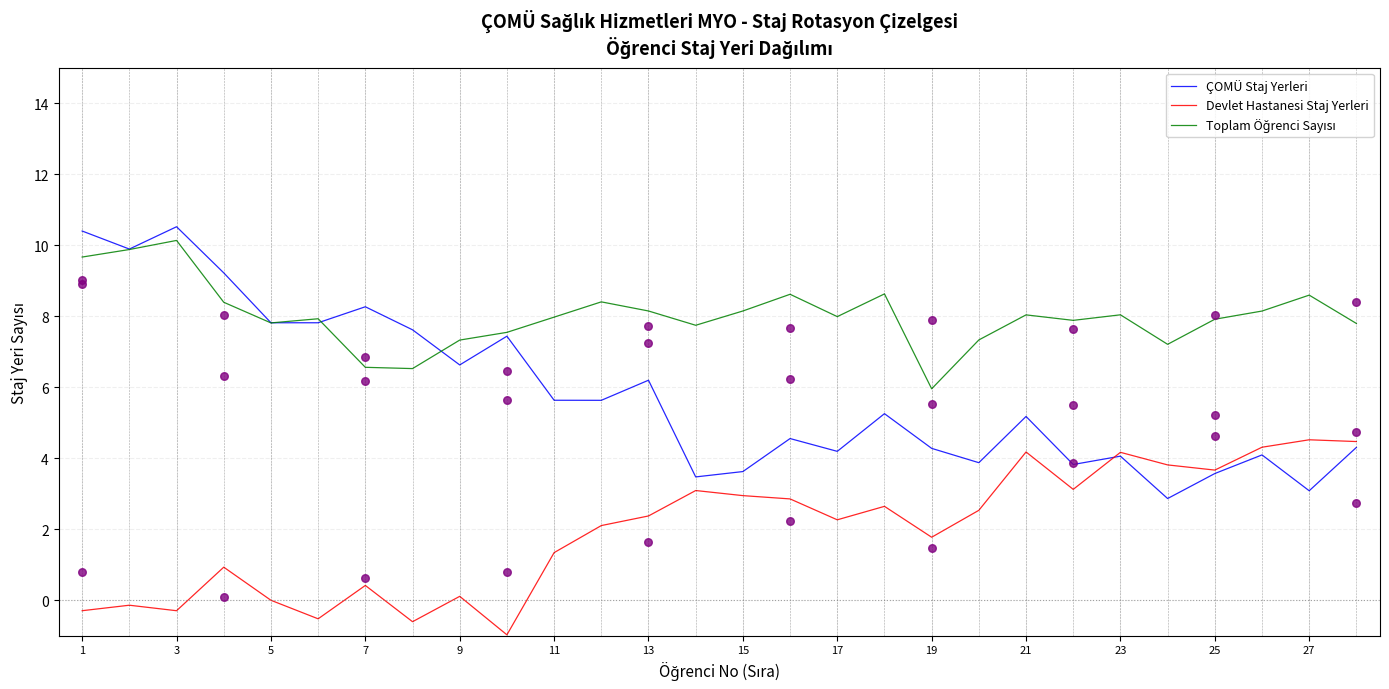

At how many categories does at least one series exceed 8?

14